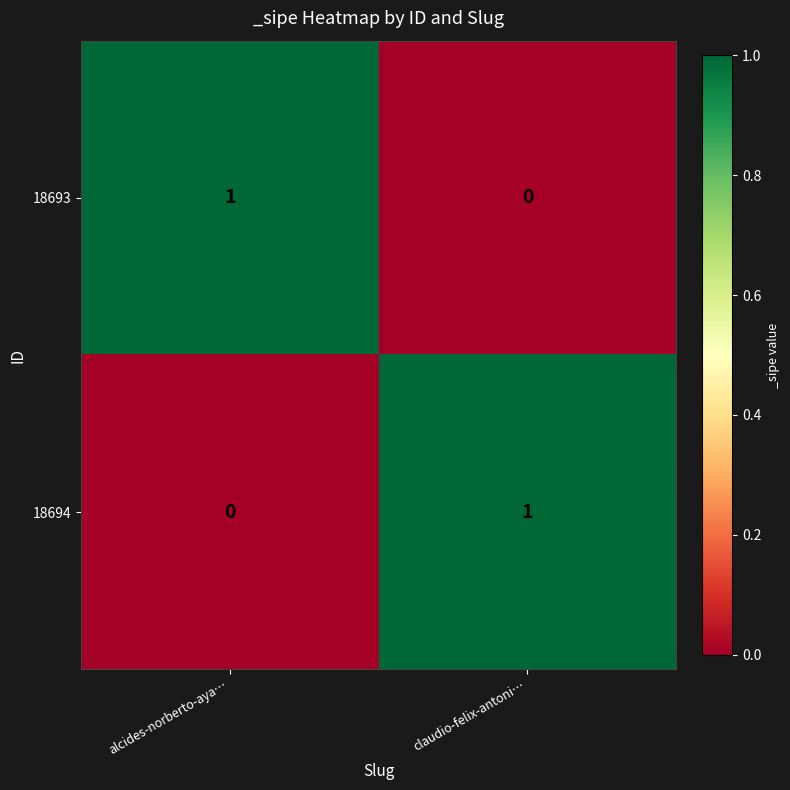

What is the spread (max minus min) of values at claudio-felix-antoni…?

1